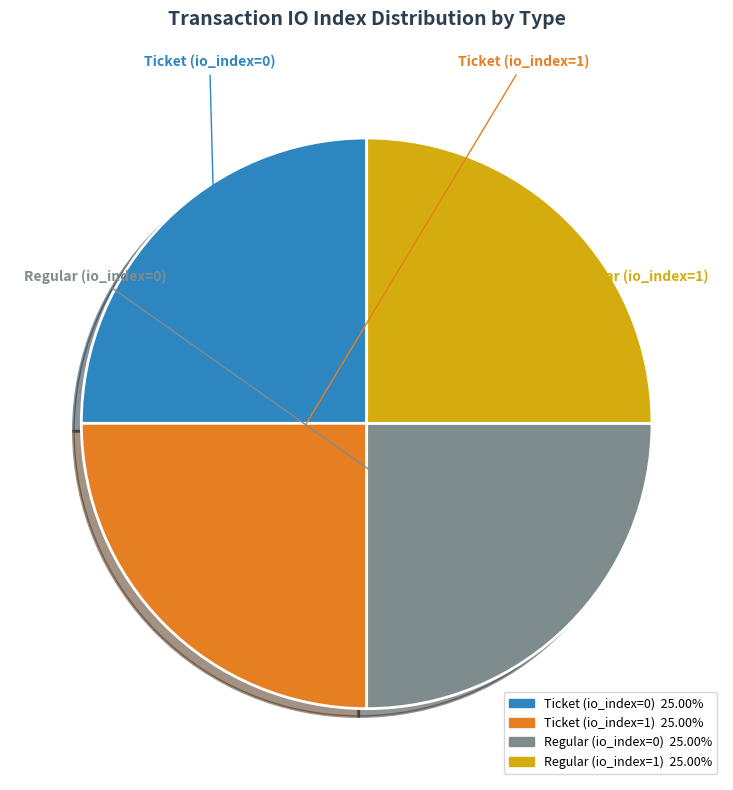

Approximately how many times larger is the value at Ticket (io_index=0) compared to Regular (io_index=0)?

1.0